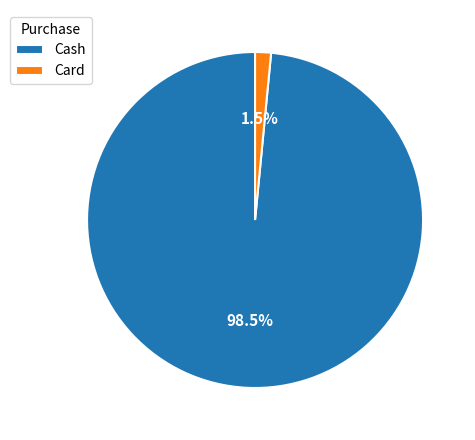

Does Cash represent more than half of the total?

Yes